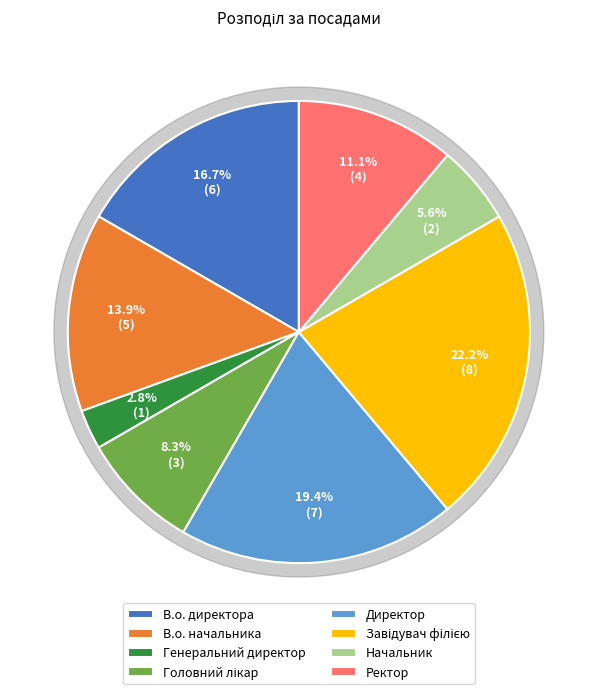

What is the change in value from В.о. директора to Директор?

+1